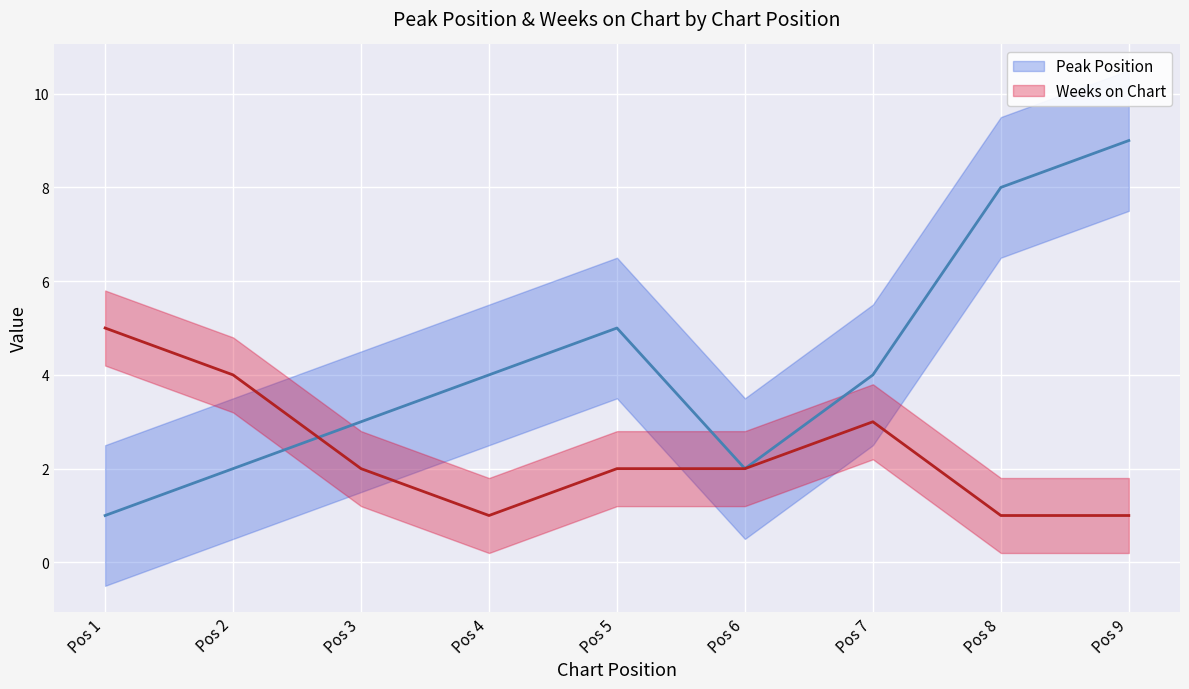

True or false: Peak Position and Weeks on Chart cross at least once.

True